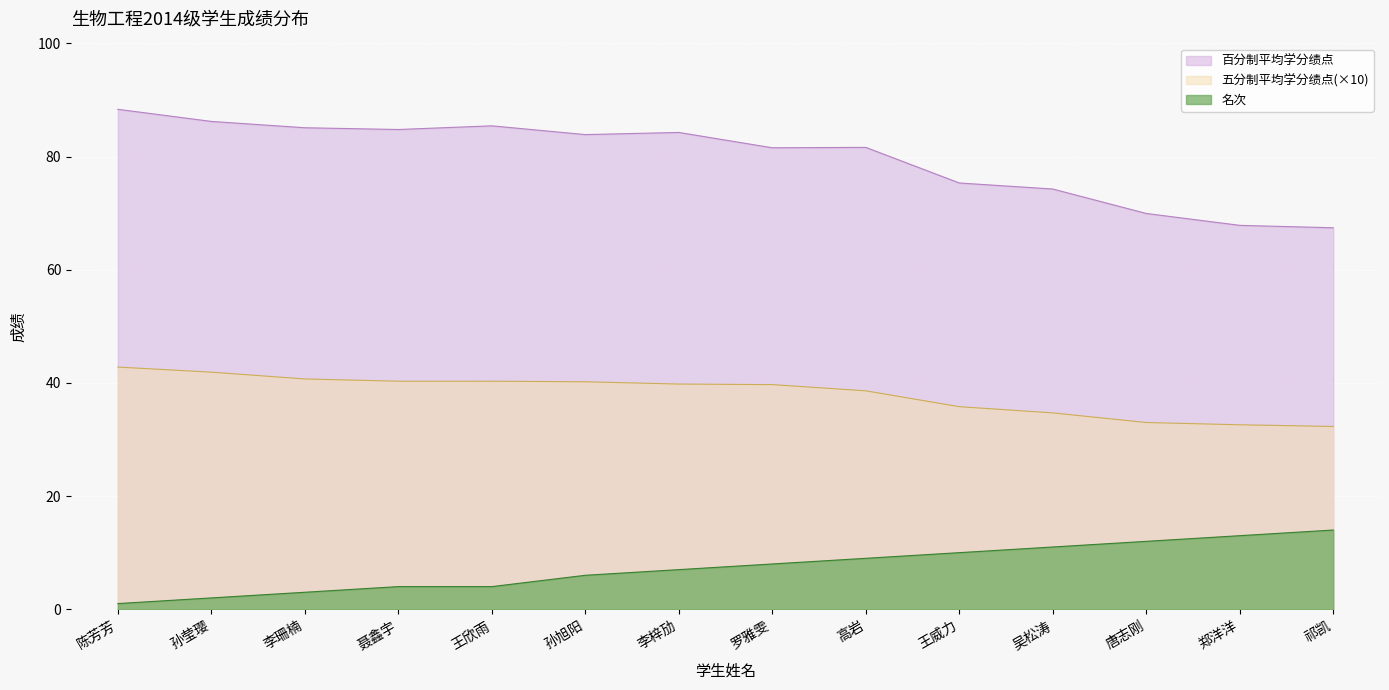

What is the label of the 1st point from the left?

陈芳芳